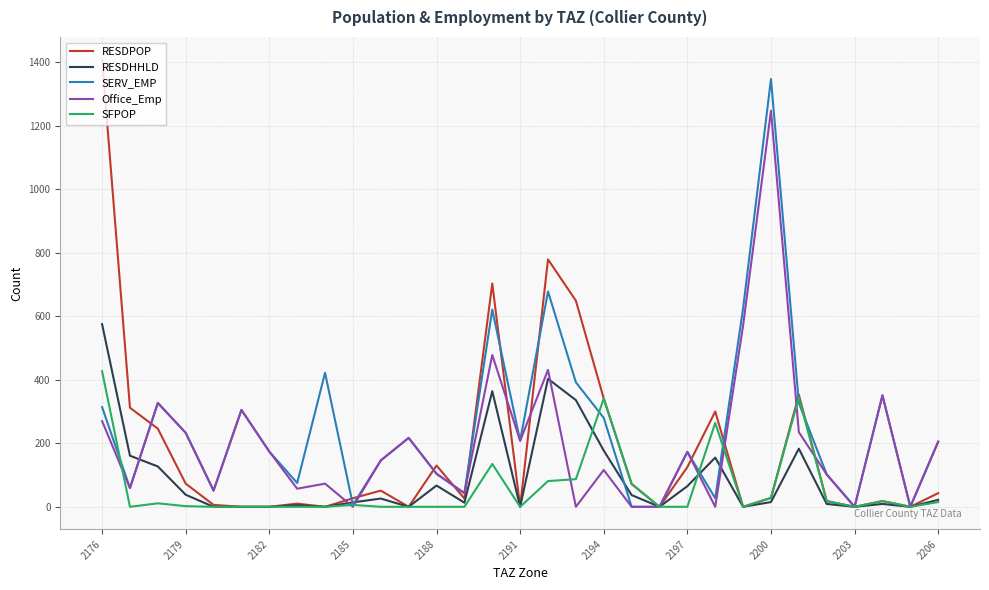

Count the number of categories in the chart.

31